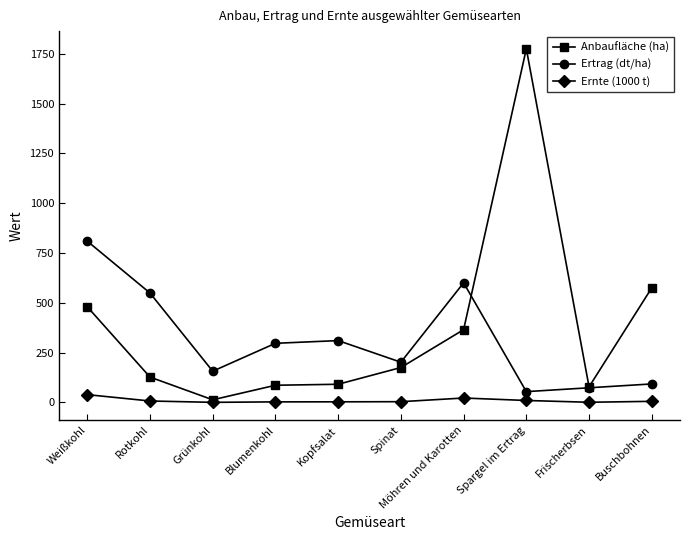

What is the smallest value displayed?

0.2